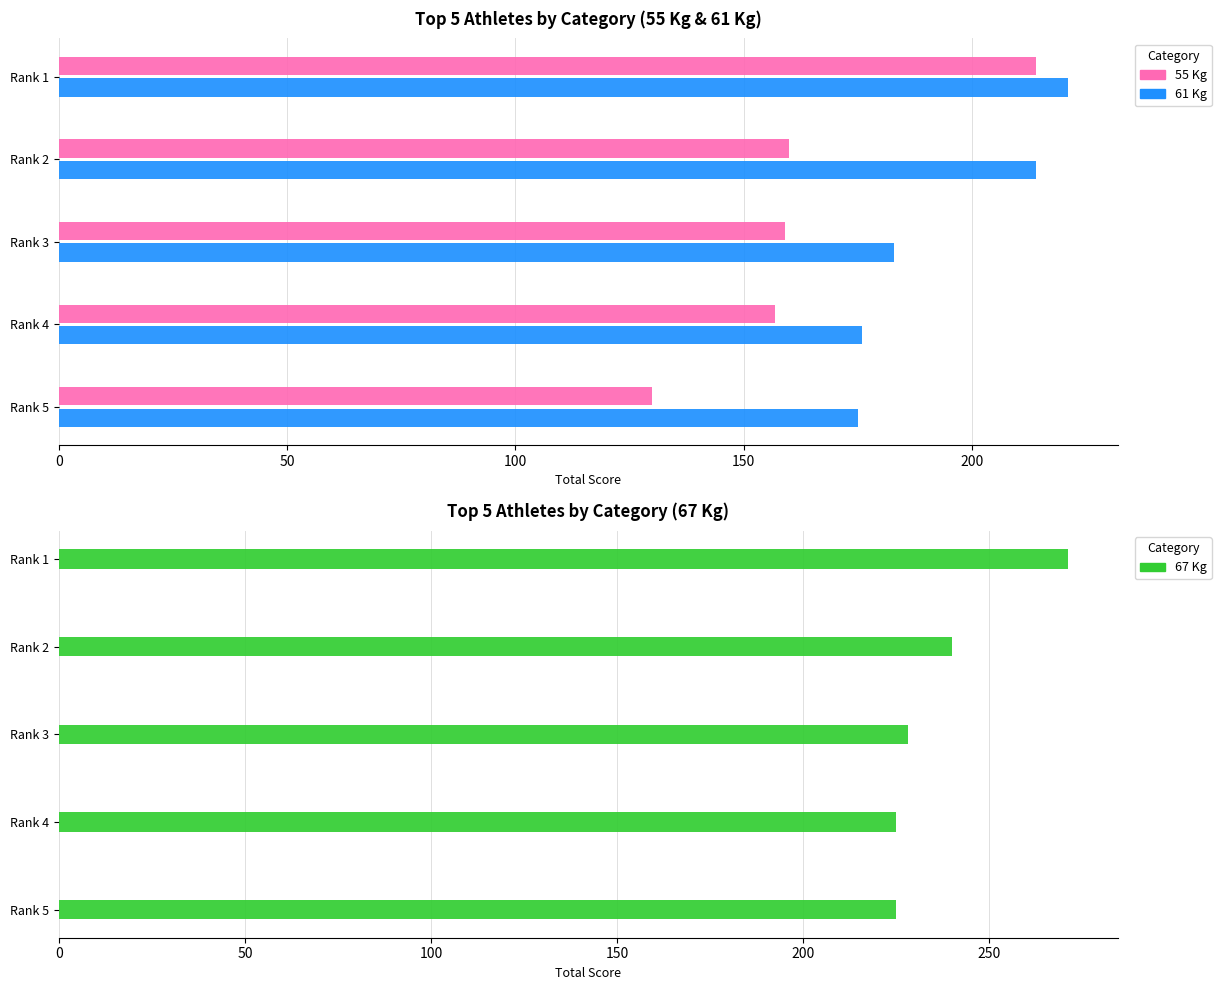

Which series has the widest spread of values?

55 Kg